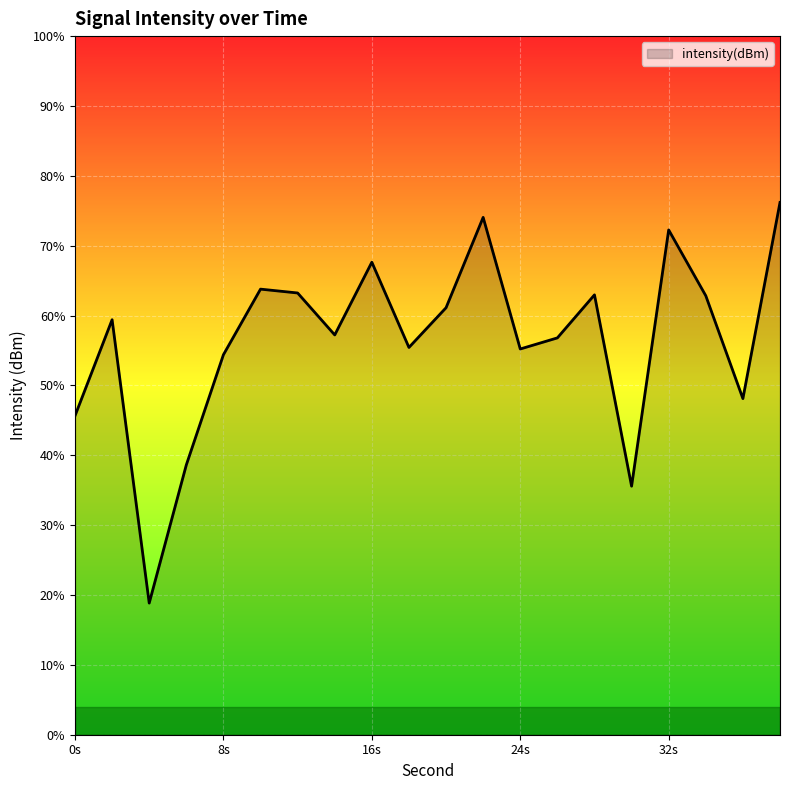

Between 4 and 34, which is larger?

34